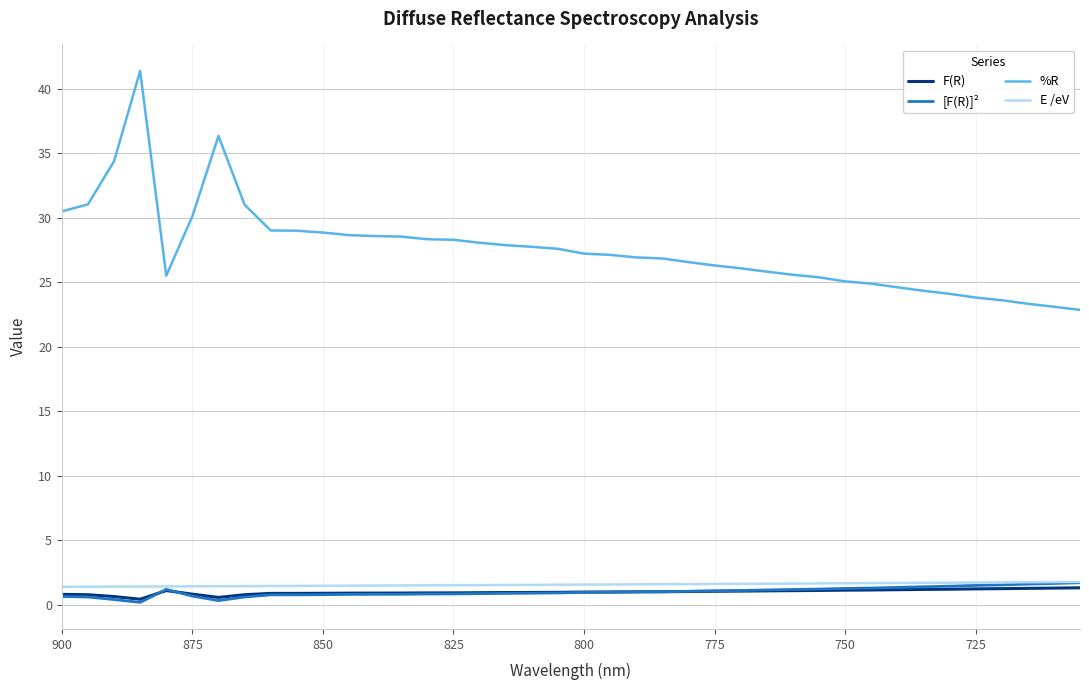

What is the maximum value for F(R)?

1.3